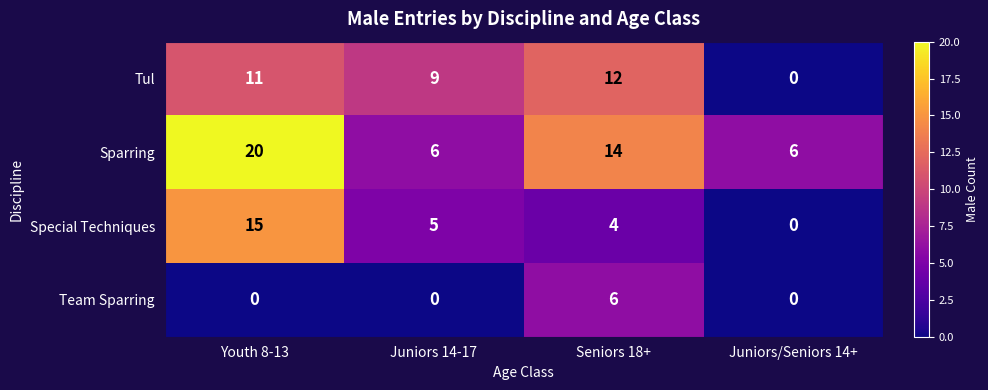

Which series has the largest total across all categories?

Sparring